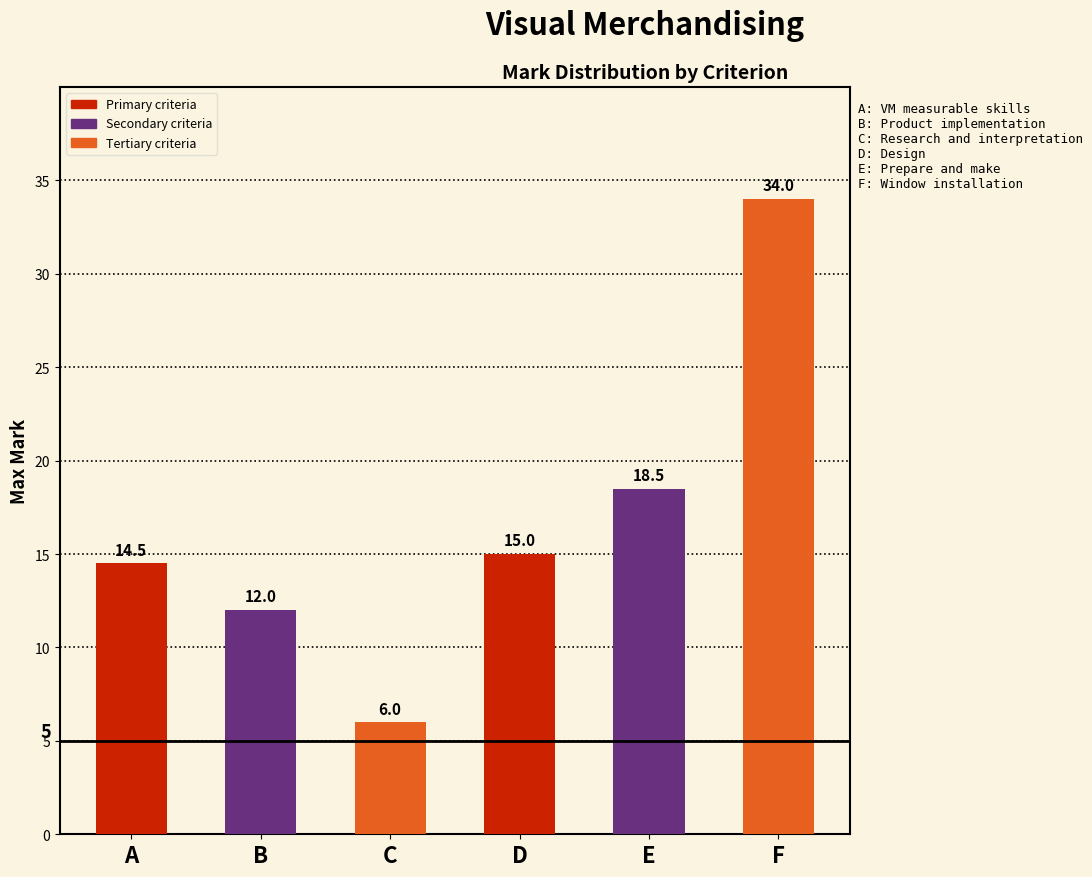

Reading left to right, extract all data points from this chart.

14.5	12.0	6.0	15.0	18.5	34.0